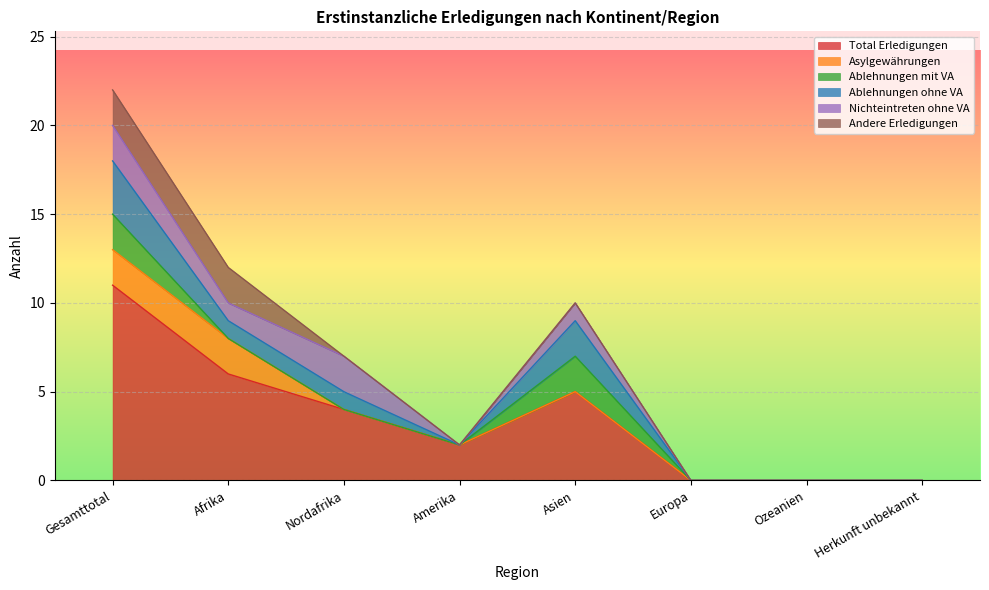

Reading left to right, what are all the values shown in this chart?

Total Erledigungen: Gesamttotal=11	Afrika=6	Nordafrika=4	Amerika=2	Asien=5	Europa=0	Ozeanien=0	Herkunft unbekannt=0
Asylgewährungen: Gesamttotal=2	Afrika=2	Nordafrika=0	Amerika=0	Asien=0	Europa=0	Ozeanien=0	Herkunft unbekannt=0
Ablehnungen mit VA: Gesamttotal=2	Afrika=0	Nordafrika=0	Amerika=0	Asien=2	Europa=0	Ozeanien=0	Herkunft unbekannt=0
Ablehnungen ohne VA: Gesamttotal=3	Afrika=1	Nordafrika=1	Amerika=0	Asien=2	Europa=0	Ozeanien=0	Herkunft unbekannt=0
Nichteintreten ohne VA: Gesamttotal=2	Afrika=1	Nordafrika=2	Amerika=0	Asien=1	Europa=0	Ozeanien=0	Herkunft unbekannt=0
Andere Erledigungen: Gesamttotal=2	Afrika=2	Nordafrika=0	Amerika=0	Asien=0	Europa=0	Ozeanien=0	Herkunft unbekannt=0